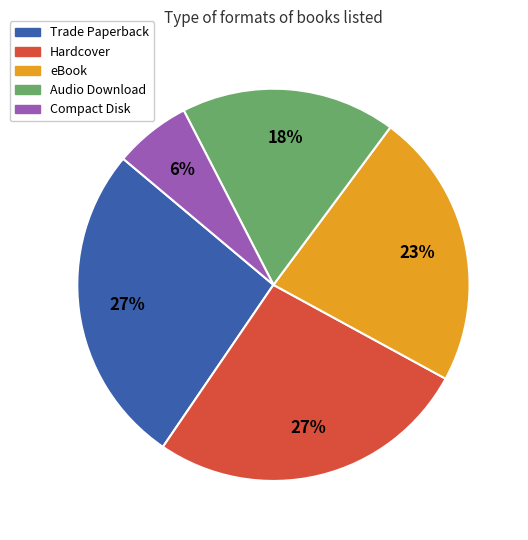

Which has a higher value, Audio Download or Hardcover?

Hardcover